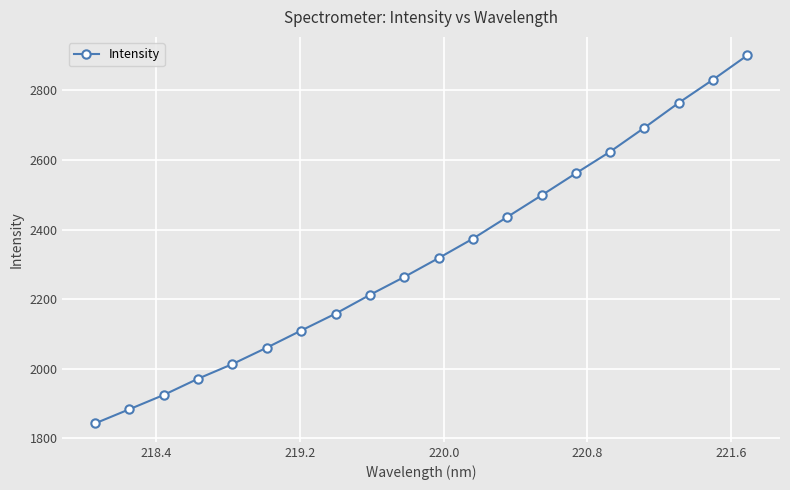

True or false: the data has more than 0 interior local peaks.

False